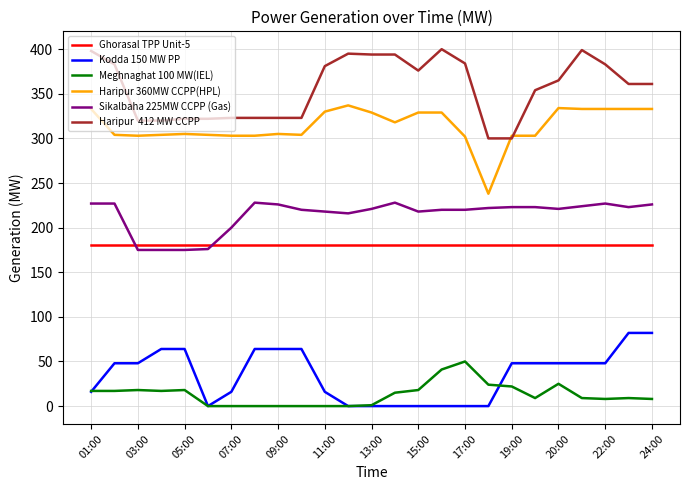

What is the maximum value shown in the chart?

400